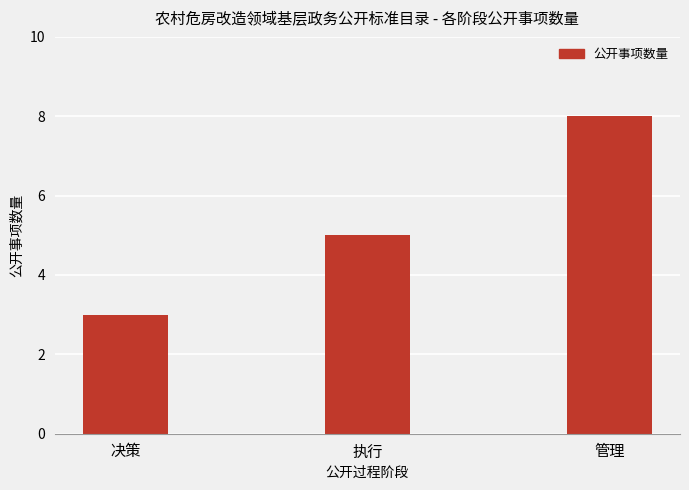

Which category has the lowest value across all series?

决策